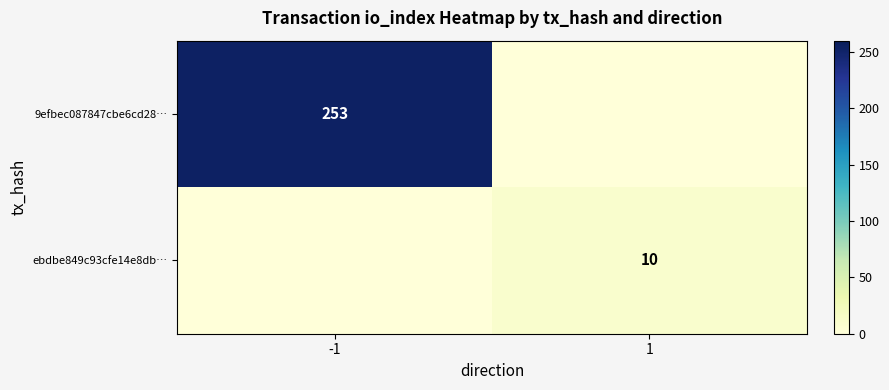

What is the maximum value shown in the chart?

253